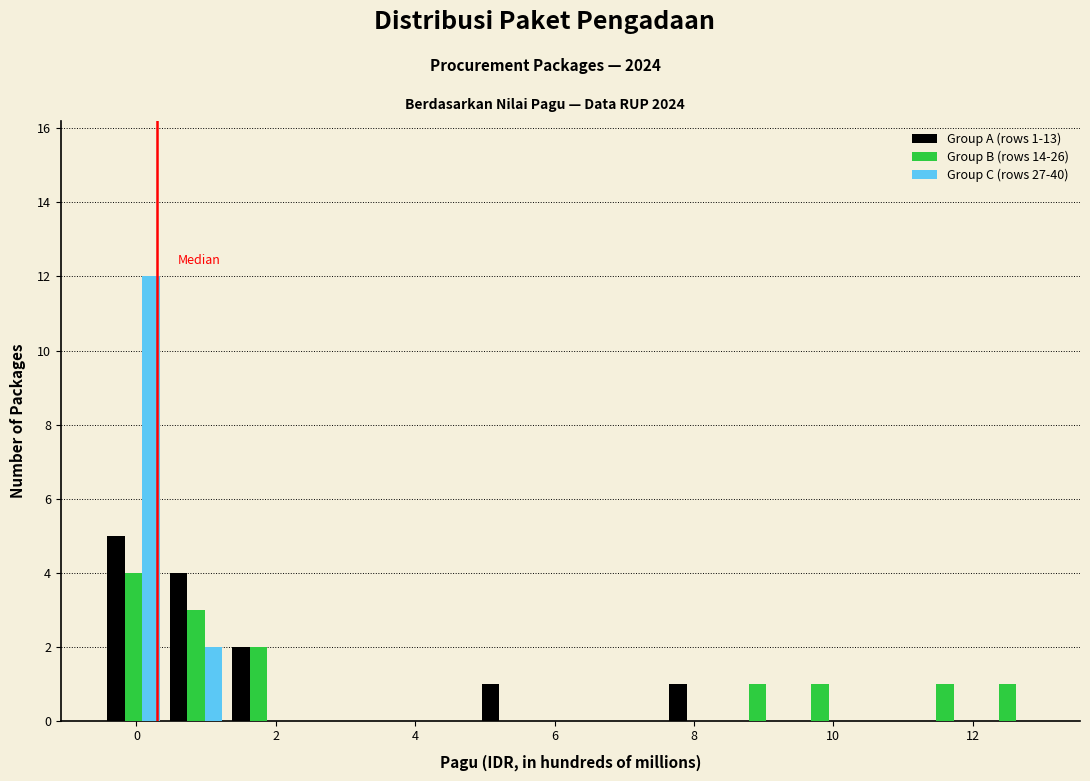

In the Group B (rows 14-26) series, which range on the x-axis has the tallest bar?

-0.4 to 0.4